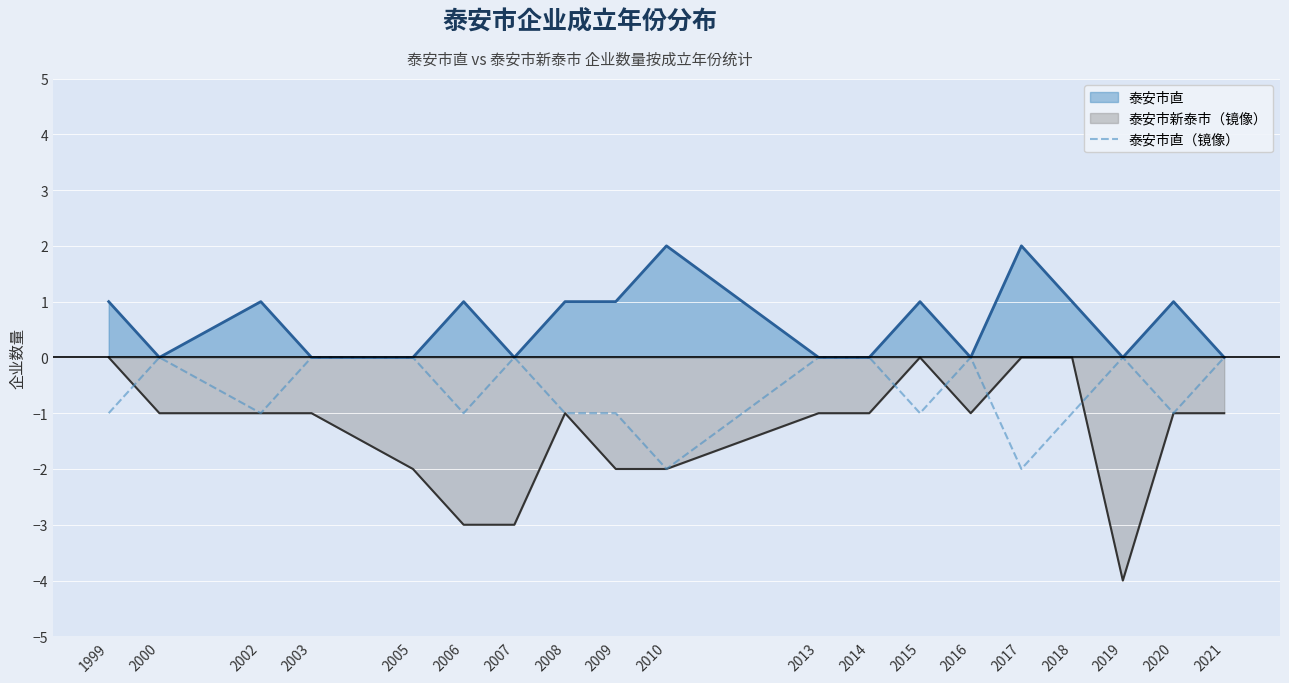

Which category has the lowest value across all series?

2019